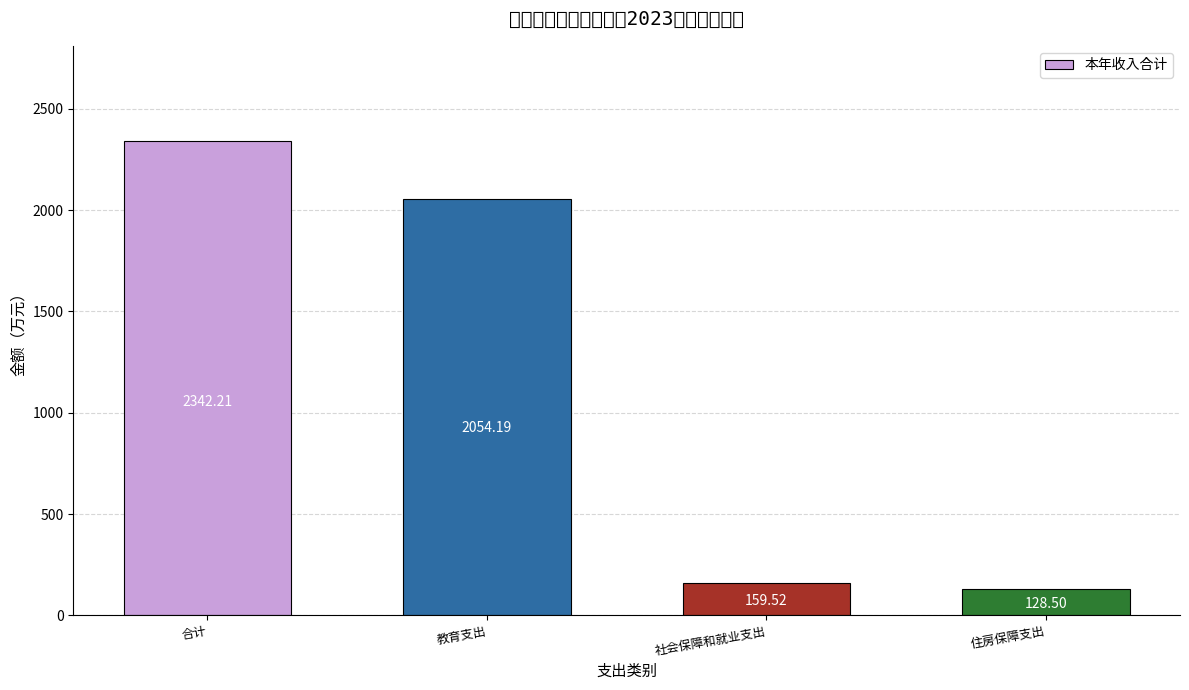

True or false: the data shows 128.5 at 住房保障支出.

True